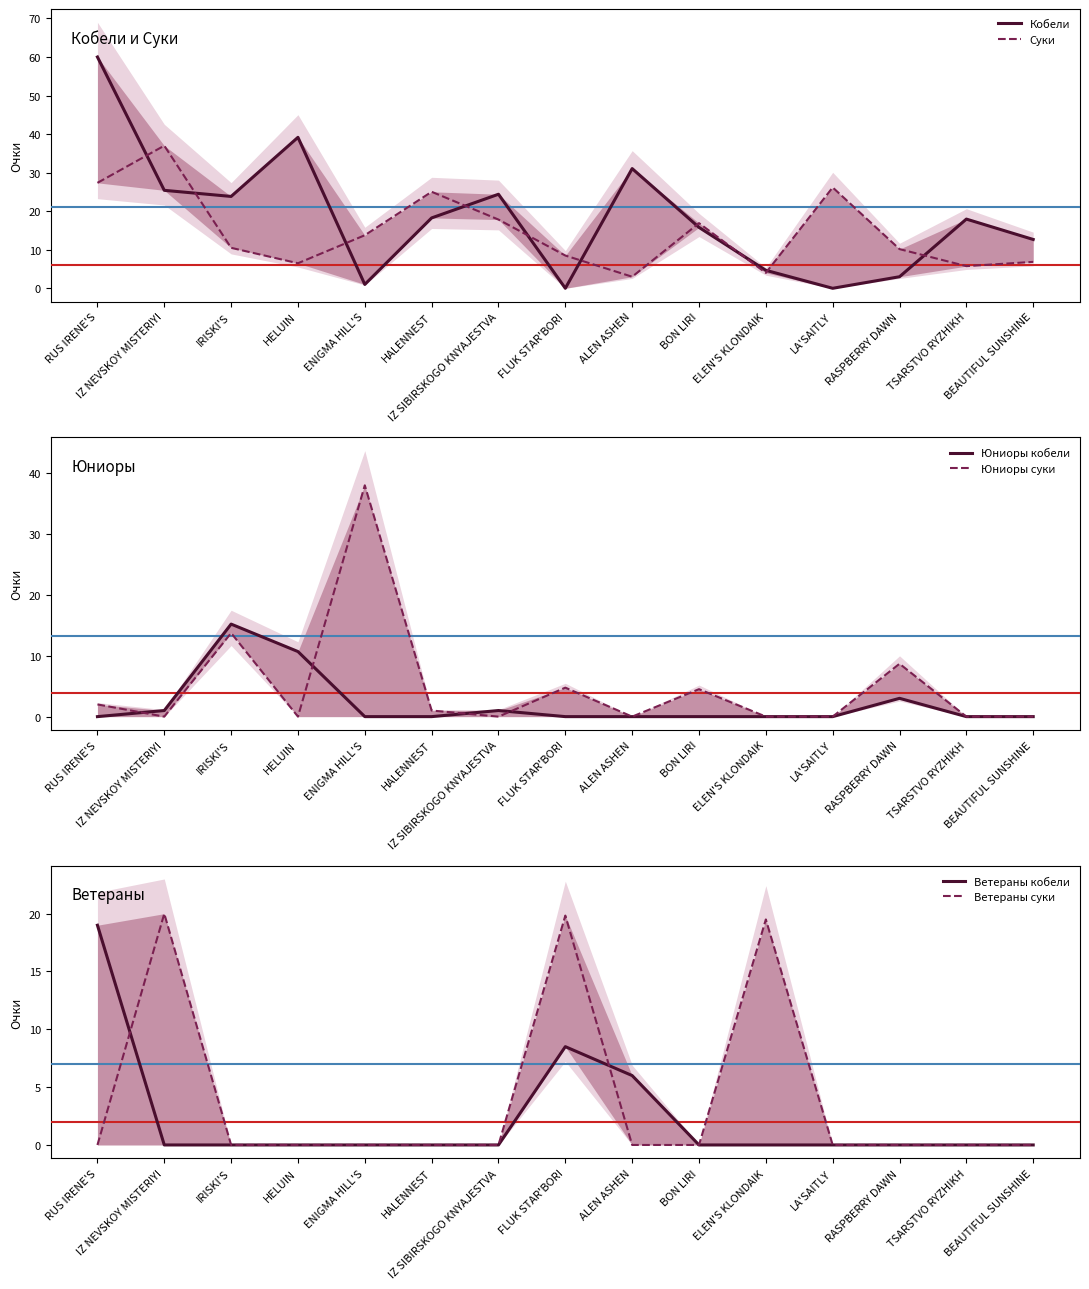

Which has a higher value, HALENNEST or LA'SAITLY?

HALENNEST